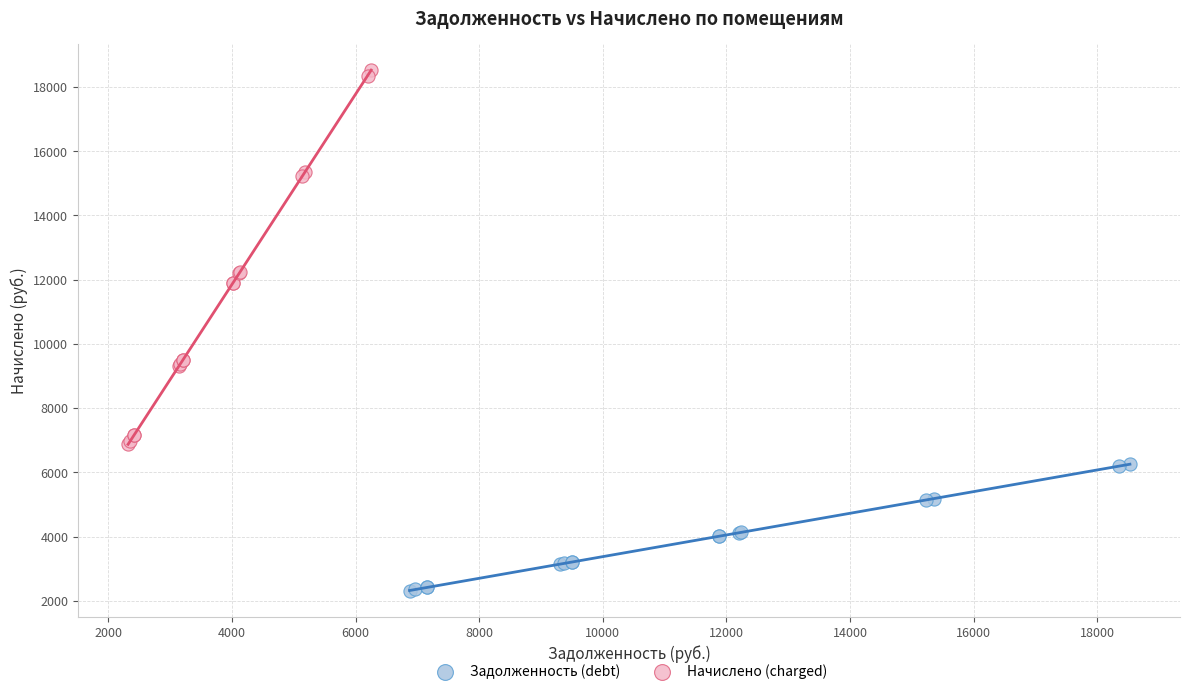

Which series contains the lowest Y value?

Задолженность (debt)